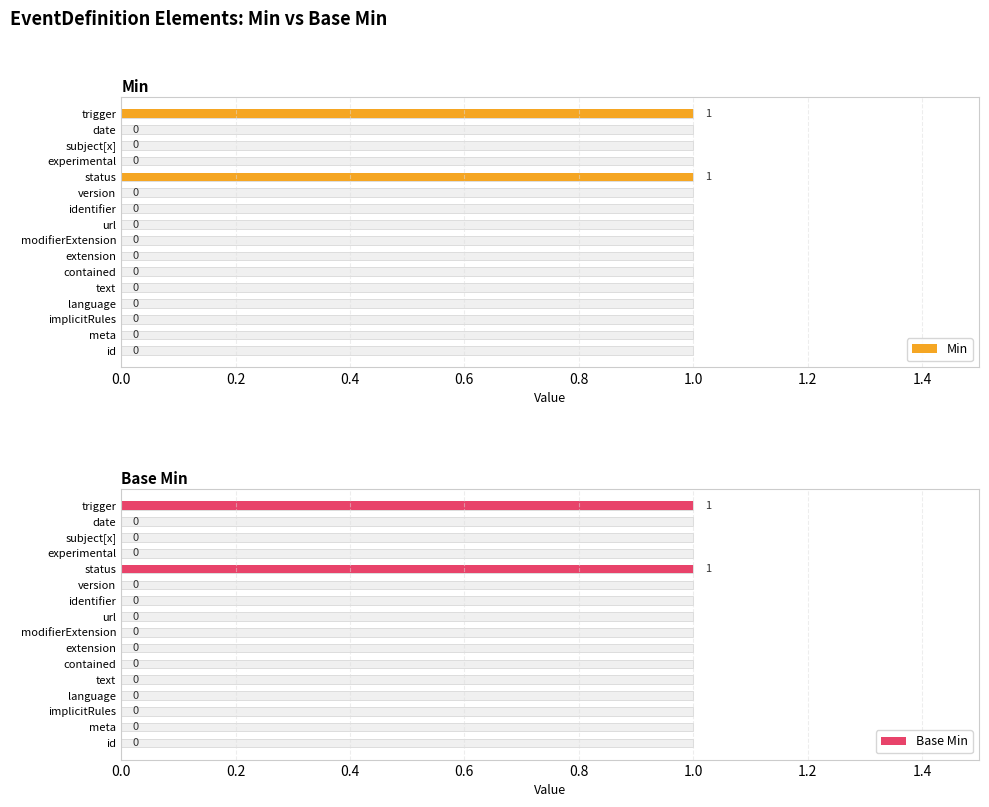

How many Min values are between 0 and 1?

16